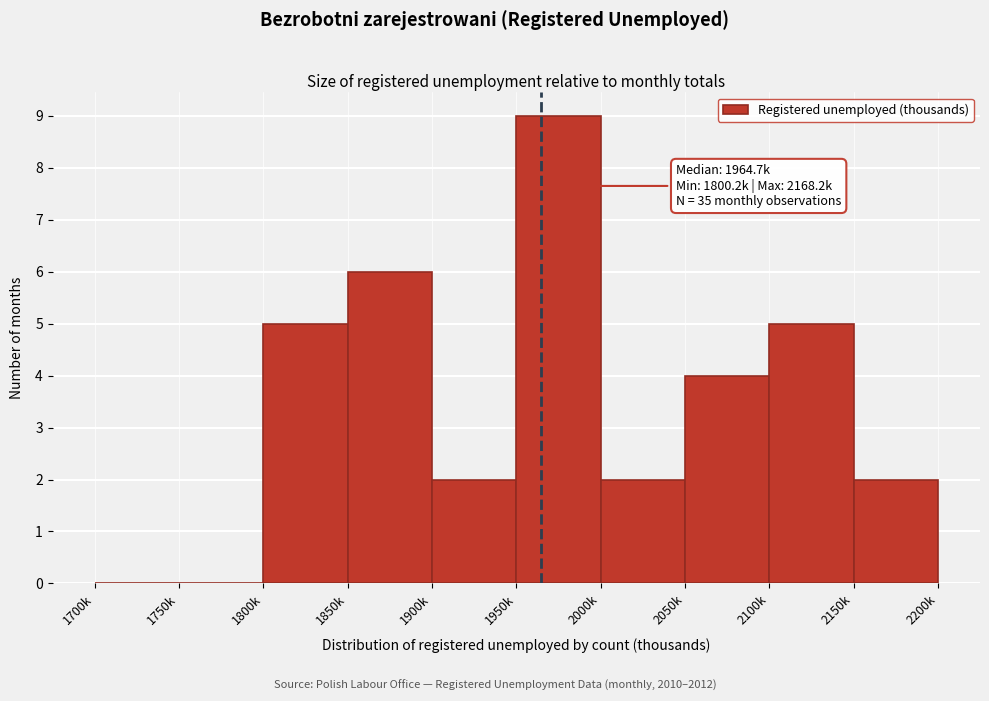

Reading right to left, extract all data points from this chart.

2150k=2	2100k=5	2050k=4	2000k=2	1950k=9	1900k=2	1850k=6	1800k=5	1750k=0	1700k=0